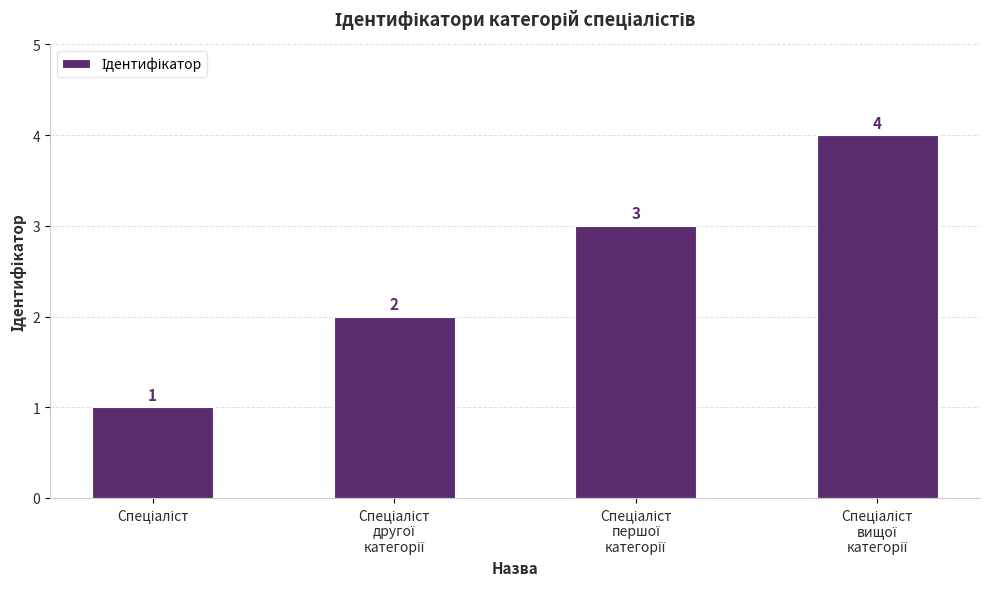

How many values are between 2 and 4?

3